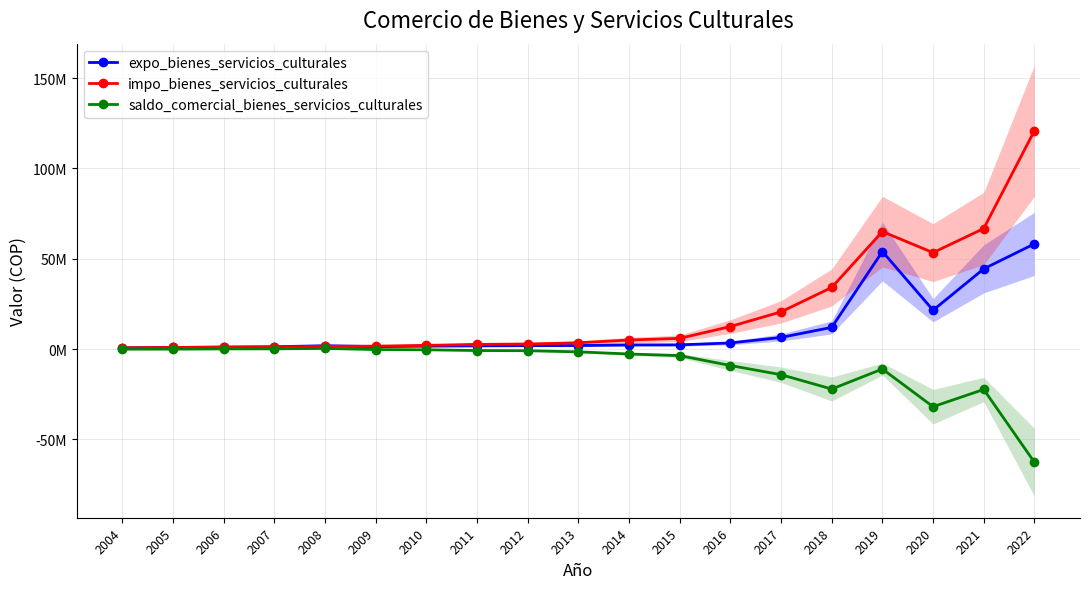

What is the difference between the expo_bienes_servicios_culturales values at 2016 and 2008?

1535419